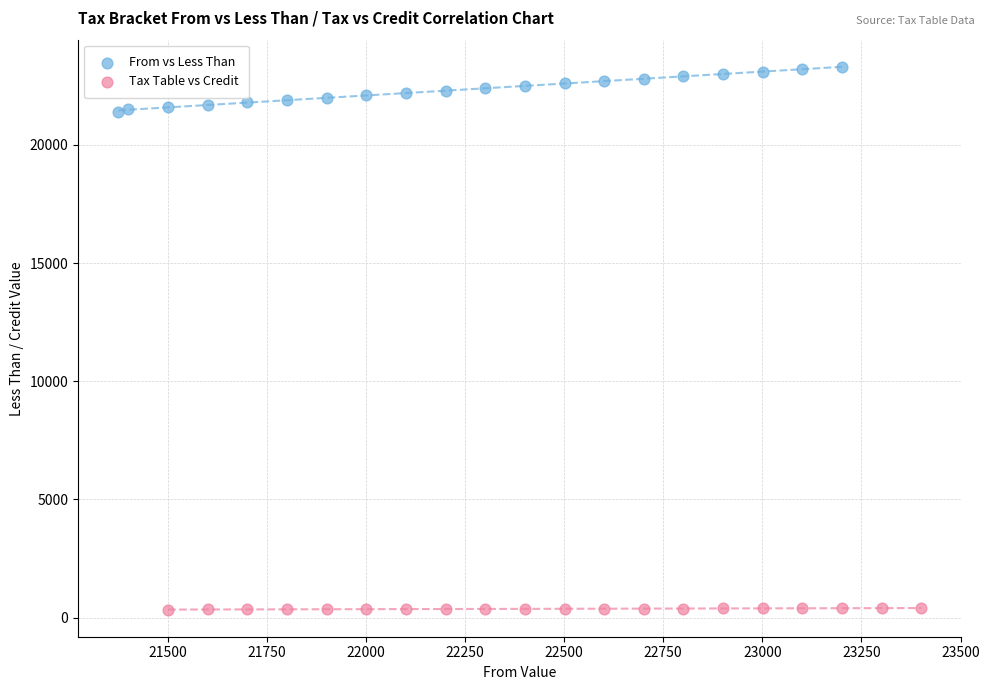

Which series contains the highest Y value?

From vs Less Than